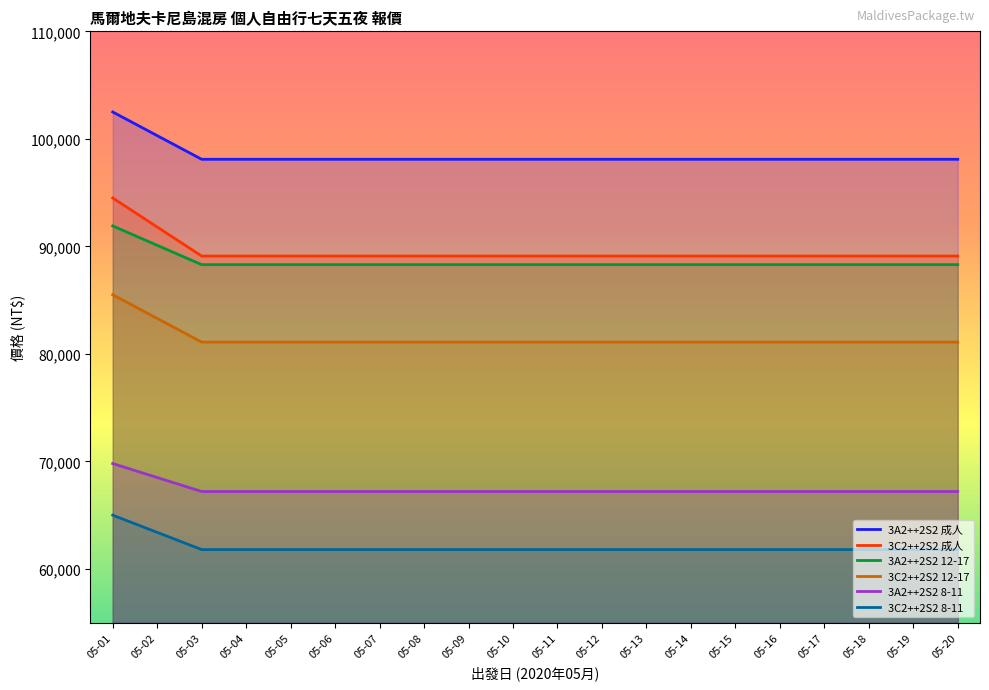

The 3A2++2S2 8-11 series shows 67200 at 05-18. True or false?

True